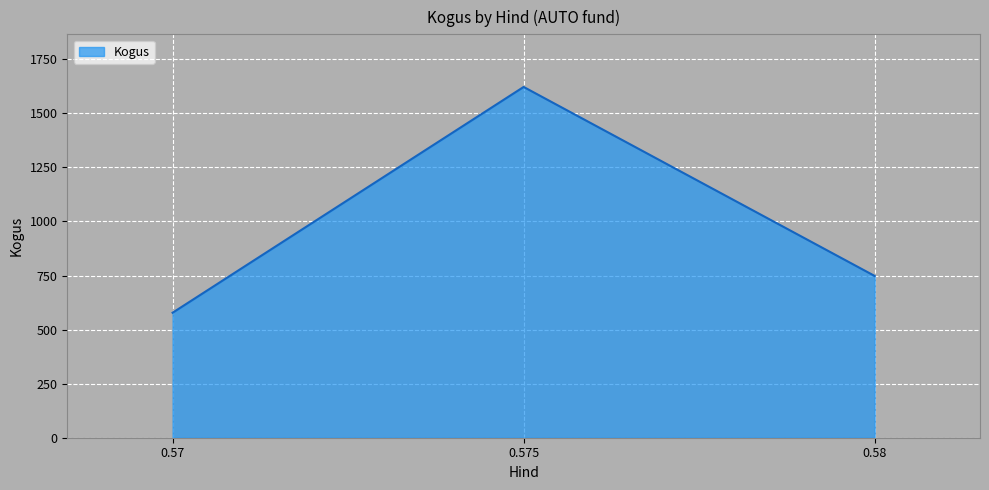

What is the minimum value shown in the chart?

578